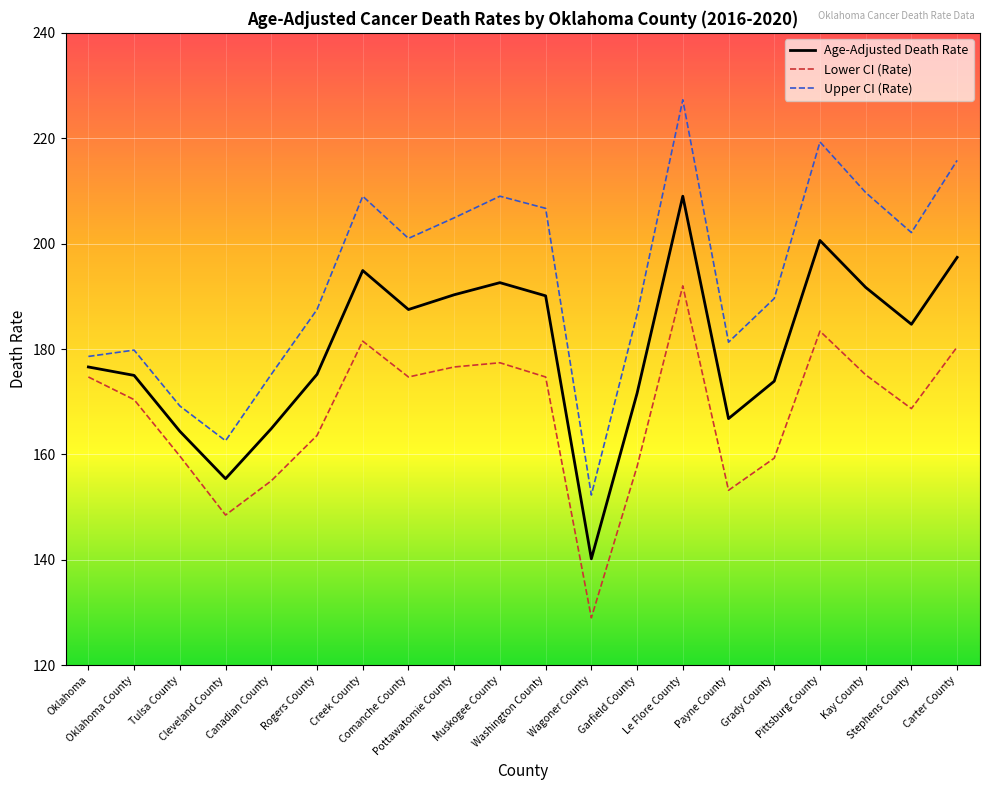

At which label does Age-Adjusted Death Rate first exceed 184?

Creek County